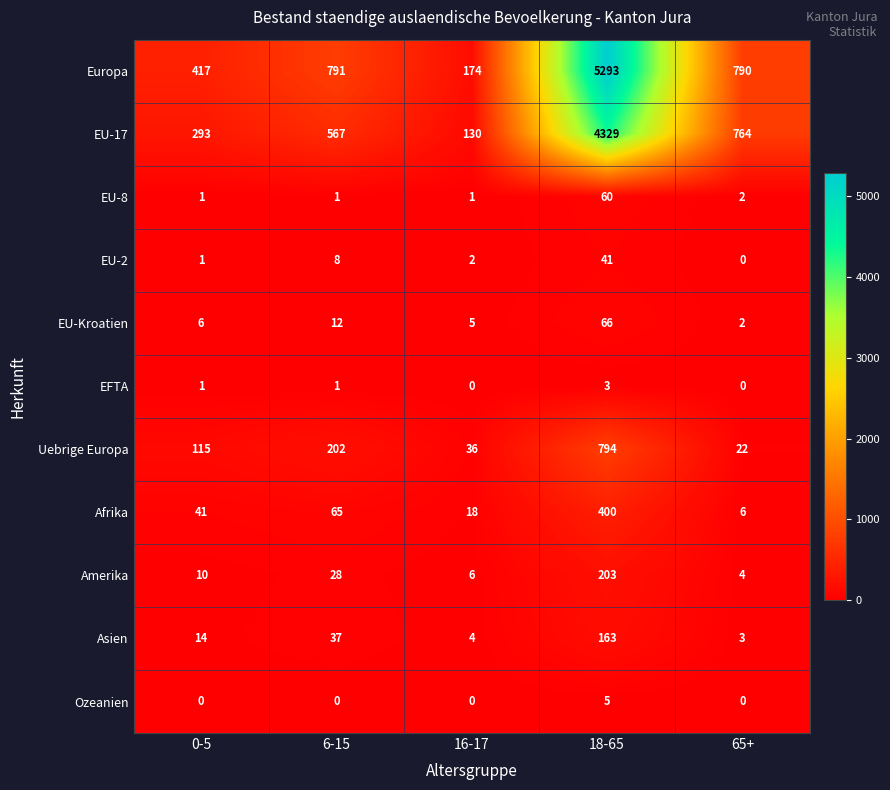

What is the highest value of the Uebrige Europa series?

794